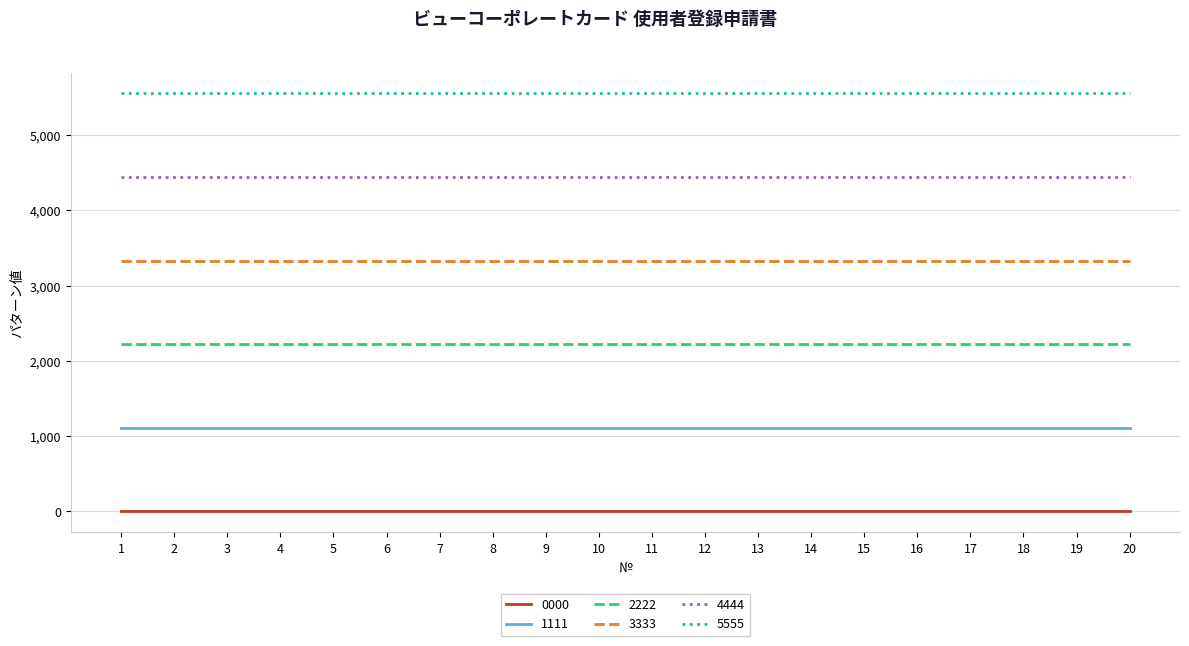

Which series has the largest total across all categories?

5555